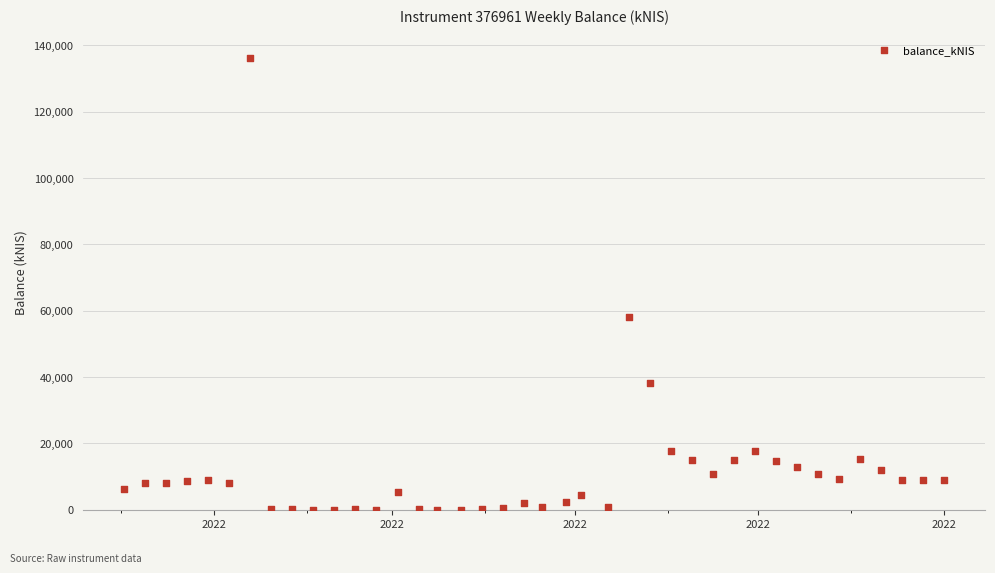

What Y value in the scatter plot is closest to 68138?

58085.6